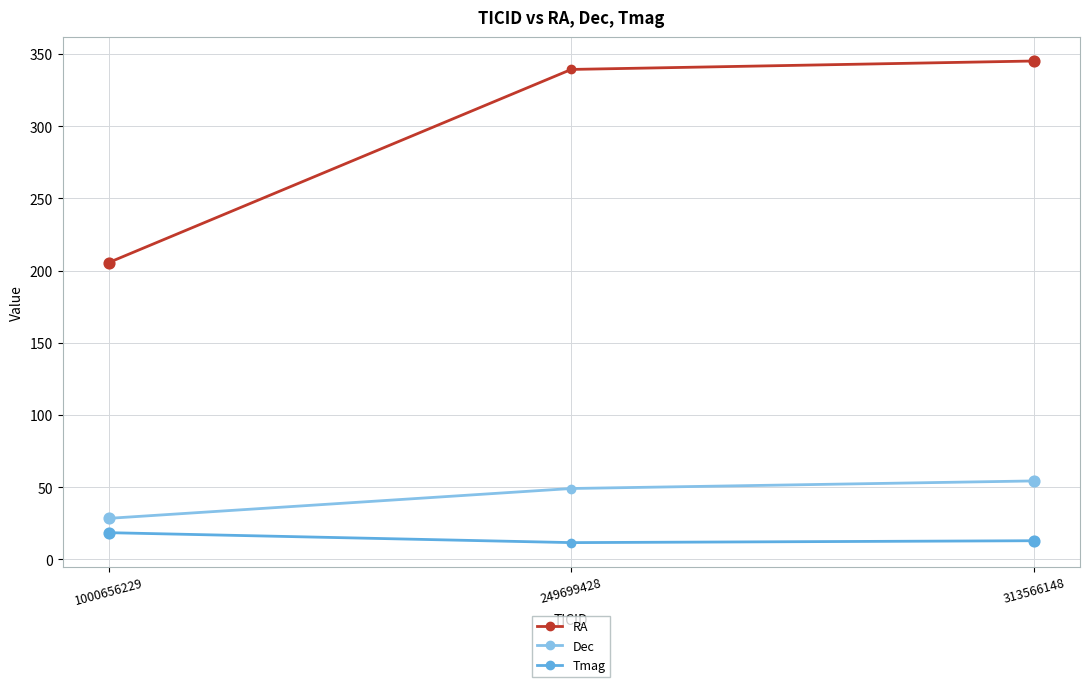

Which series has the widest spread of values?

RA